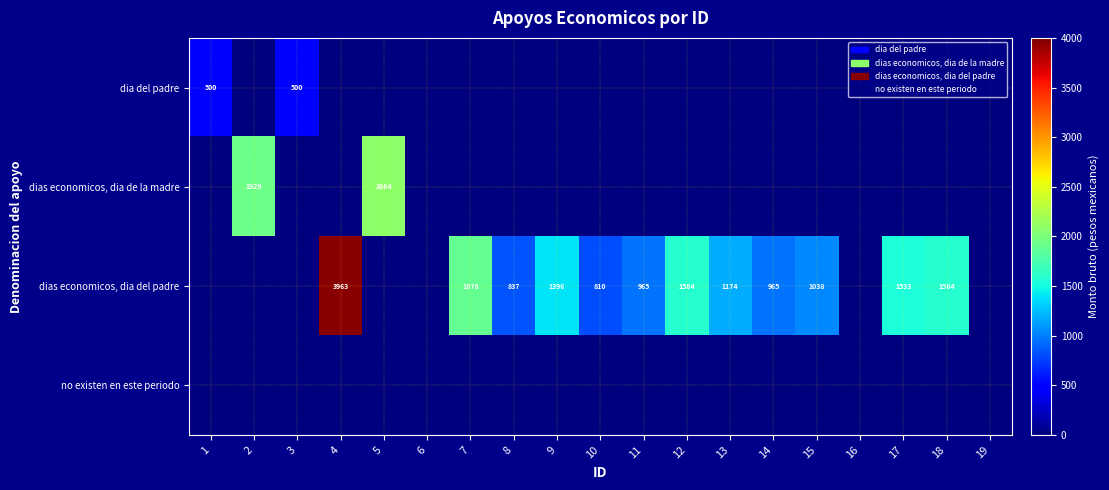

What is the greatest value displayed?

3963.4